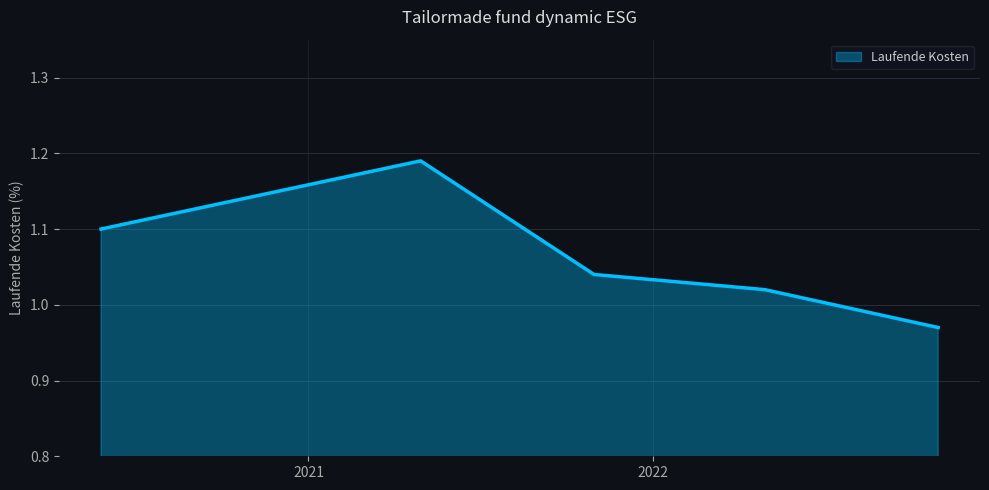

What is the average value?

1.1